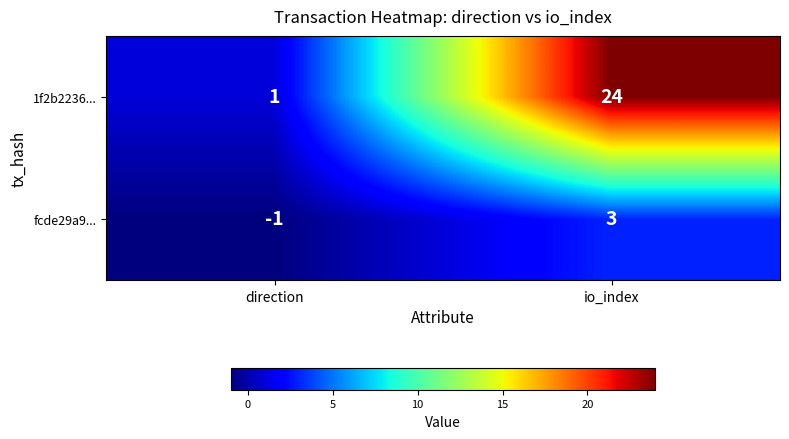

At how many categories does at least one series exceed 17?

1